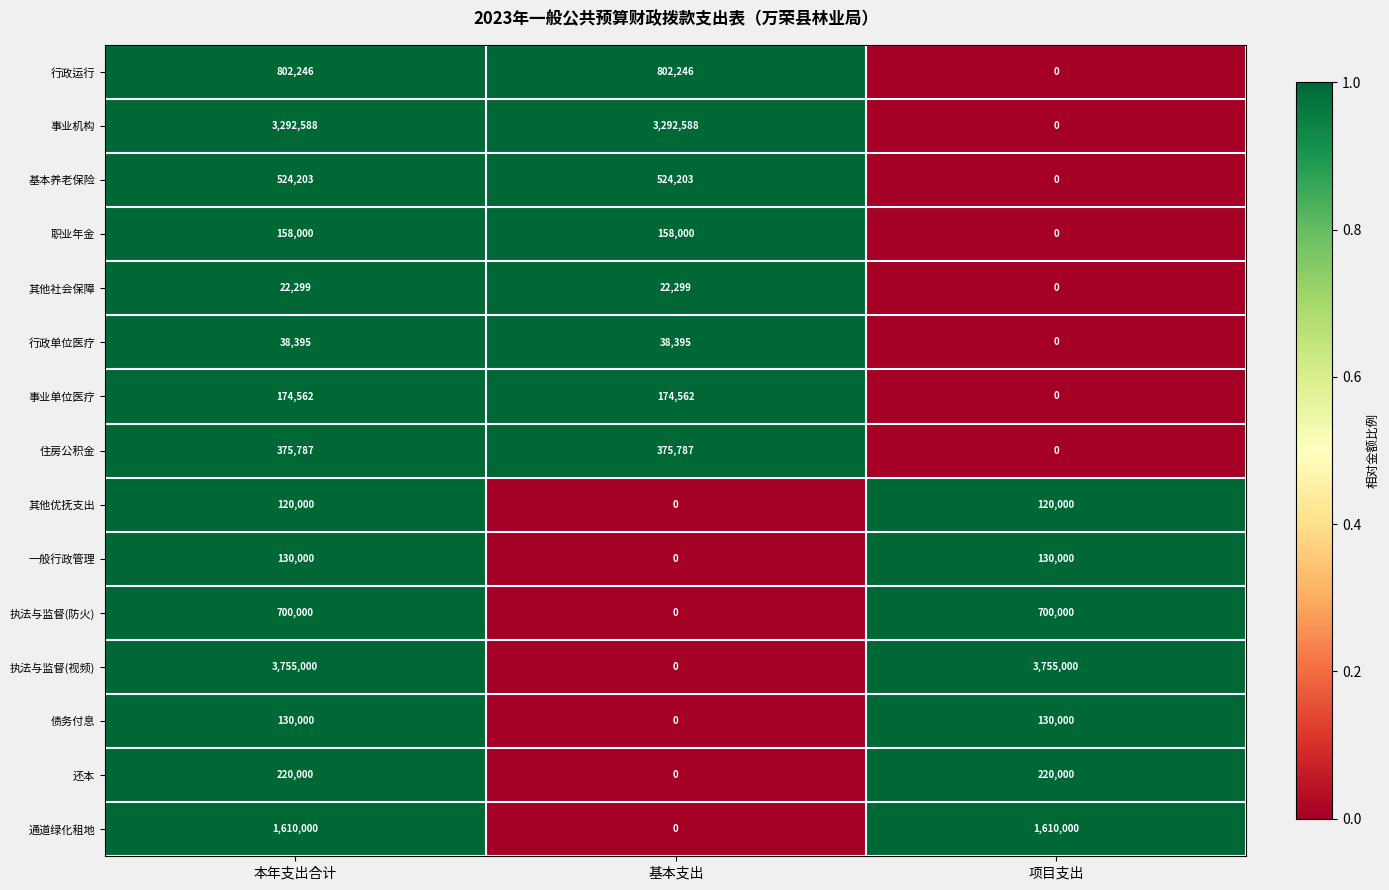

What is the maximum value shown in the chart?

3755000